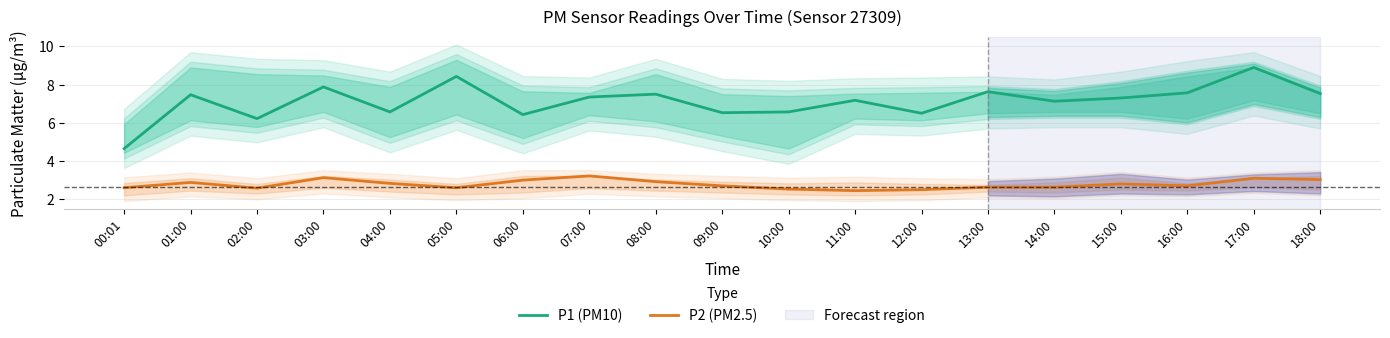

The value of P2 (PM2.5) at 10:00 is 2.5. True or false?

True